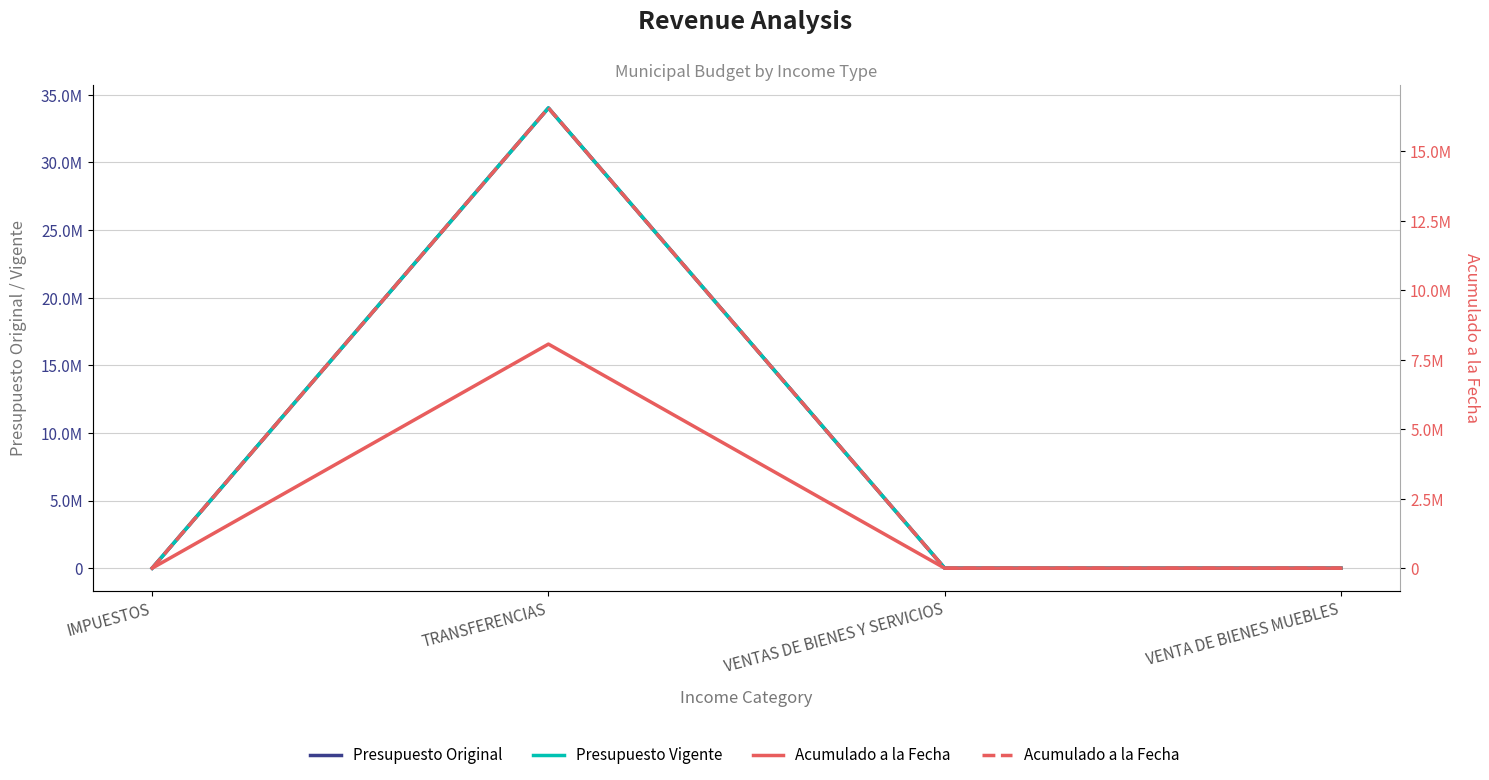

Which series has the largest range (max minus min)?

Presupuesto Original